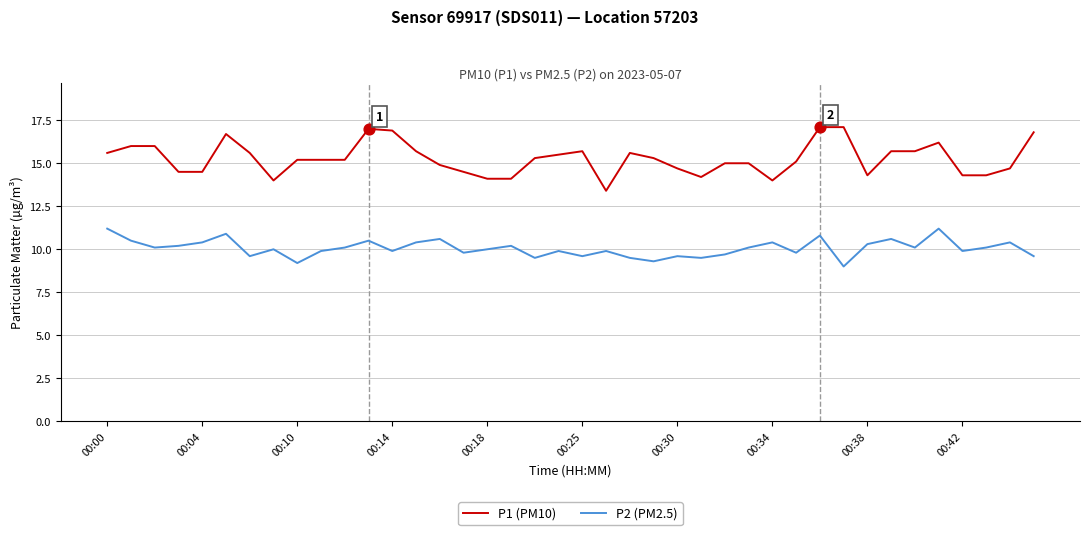

What is the minimum value for P2 (PM2.5)?

9.0